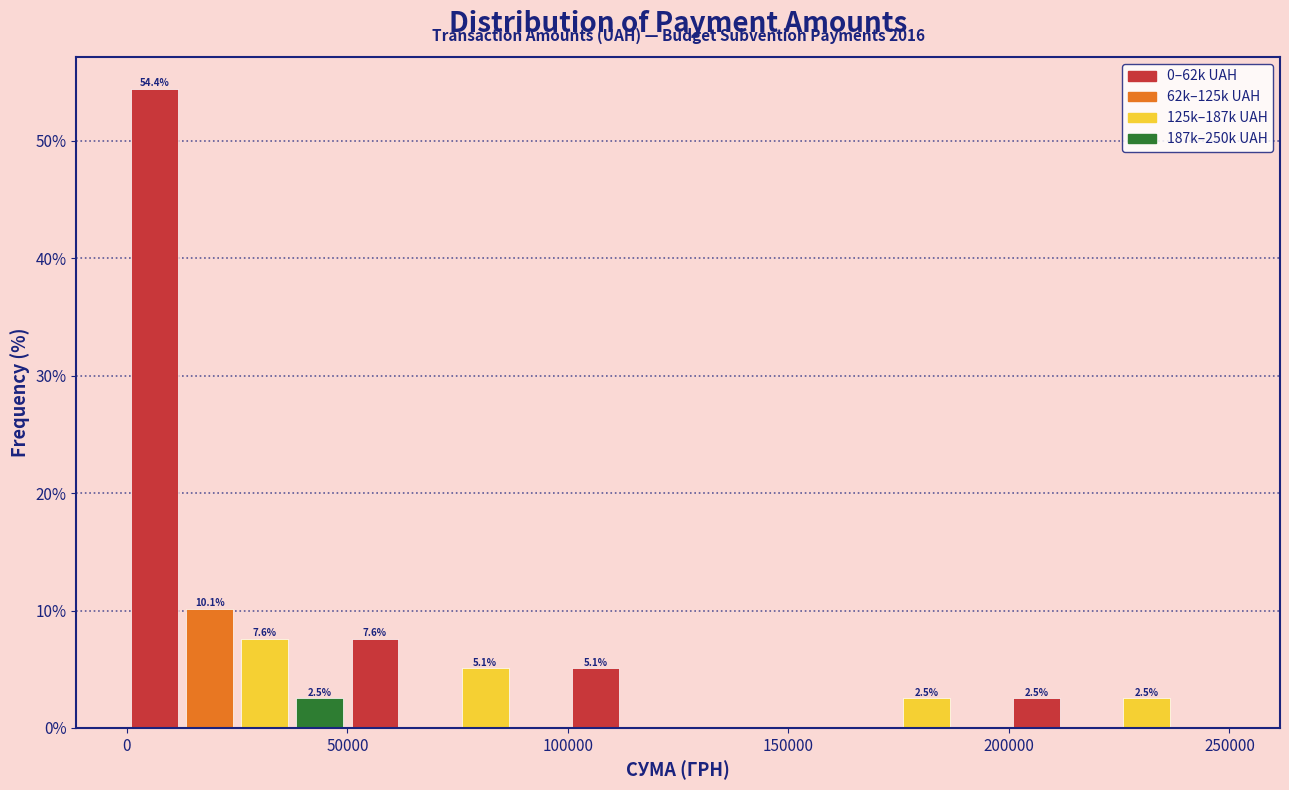

Read against the x-axis, roughly where is the centre of the tallest bar?

5000